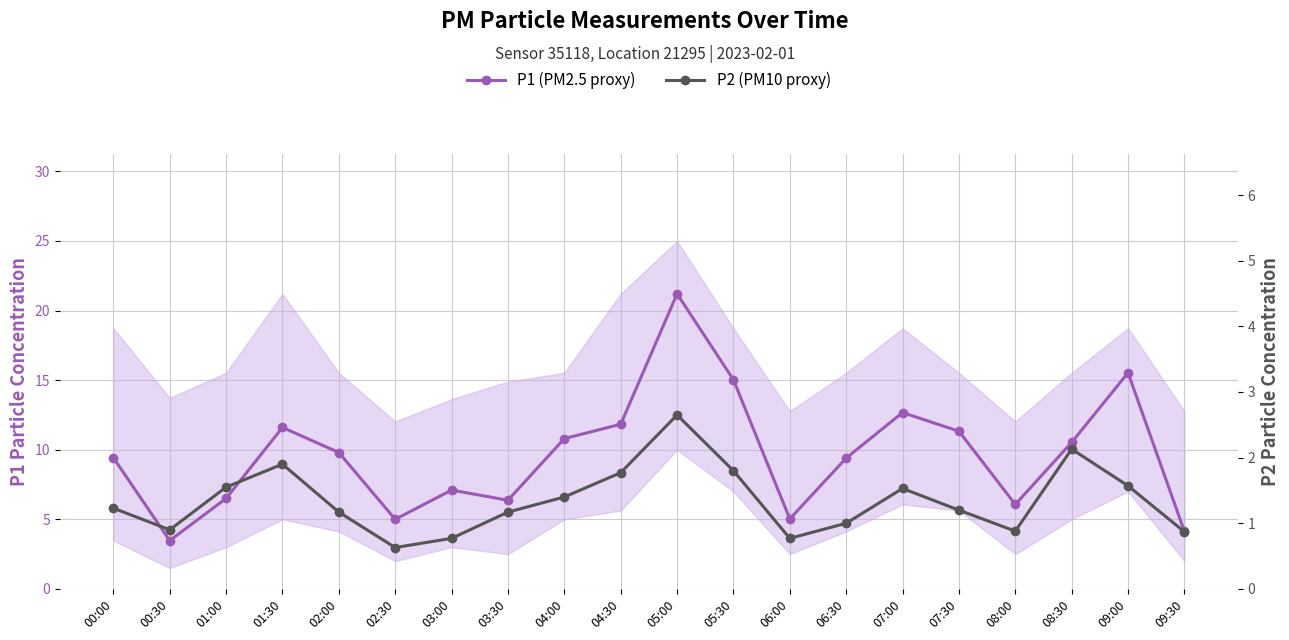

What is the value of the P1 (PM2.5 proxy) point at the 19th from the left?

15.5